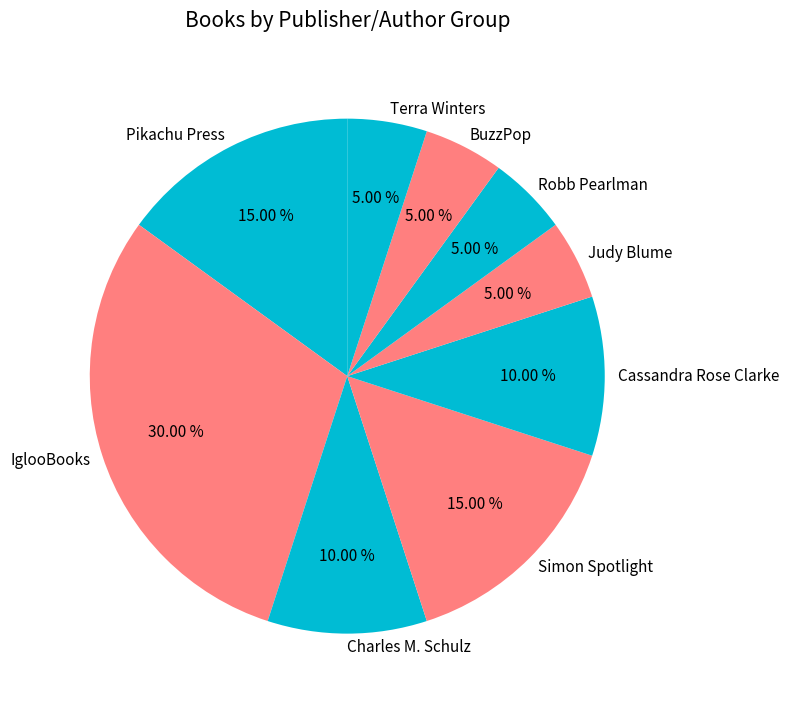

How many slices are in this pie chart?

9